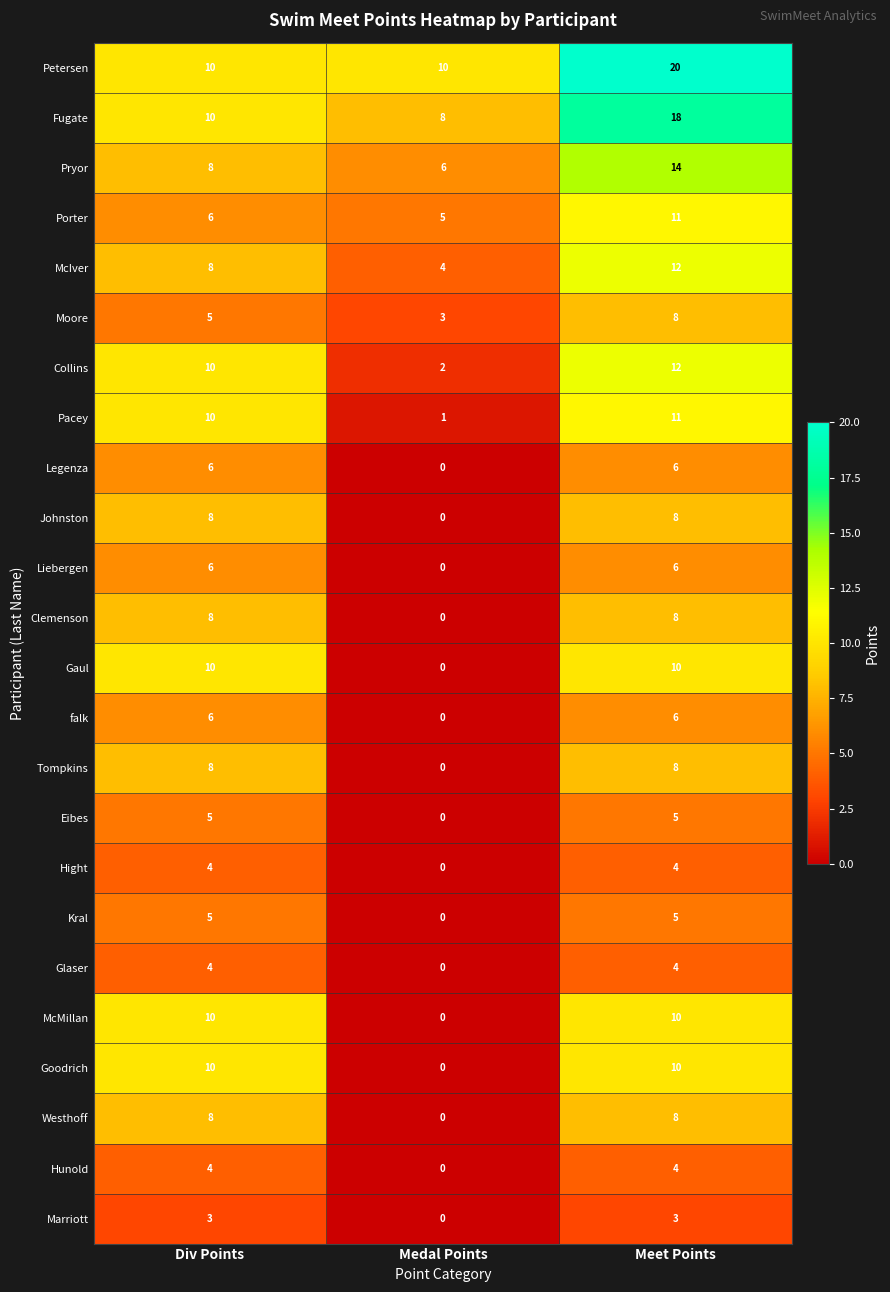

What is the average value of the Clemenson series?

5